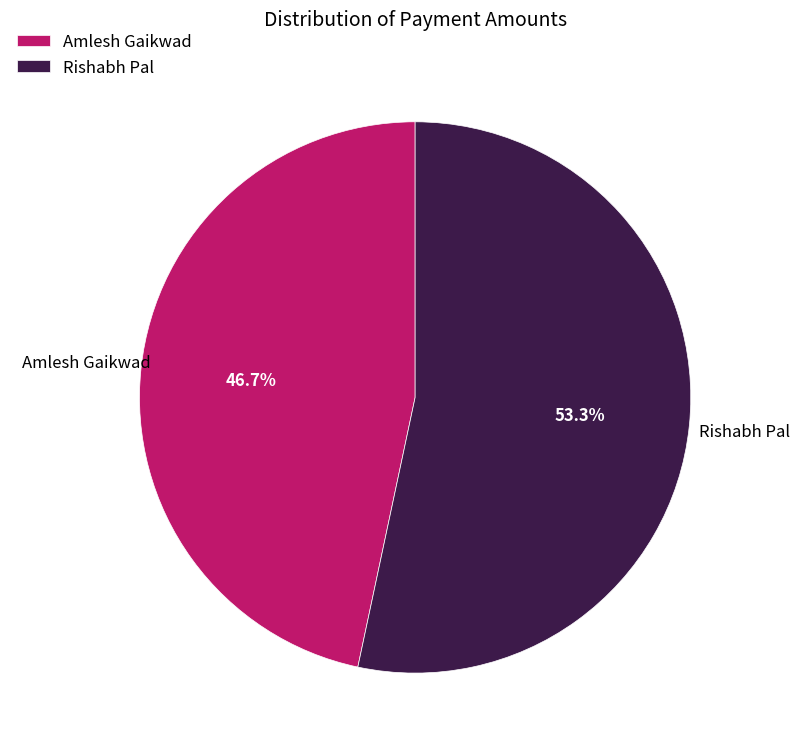

Is the sum of Amlesh Gaikwad and Rishabh Pal greater than half?

Yes